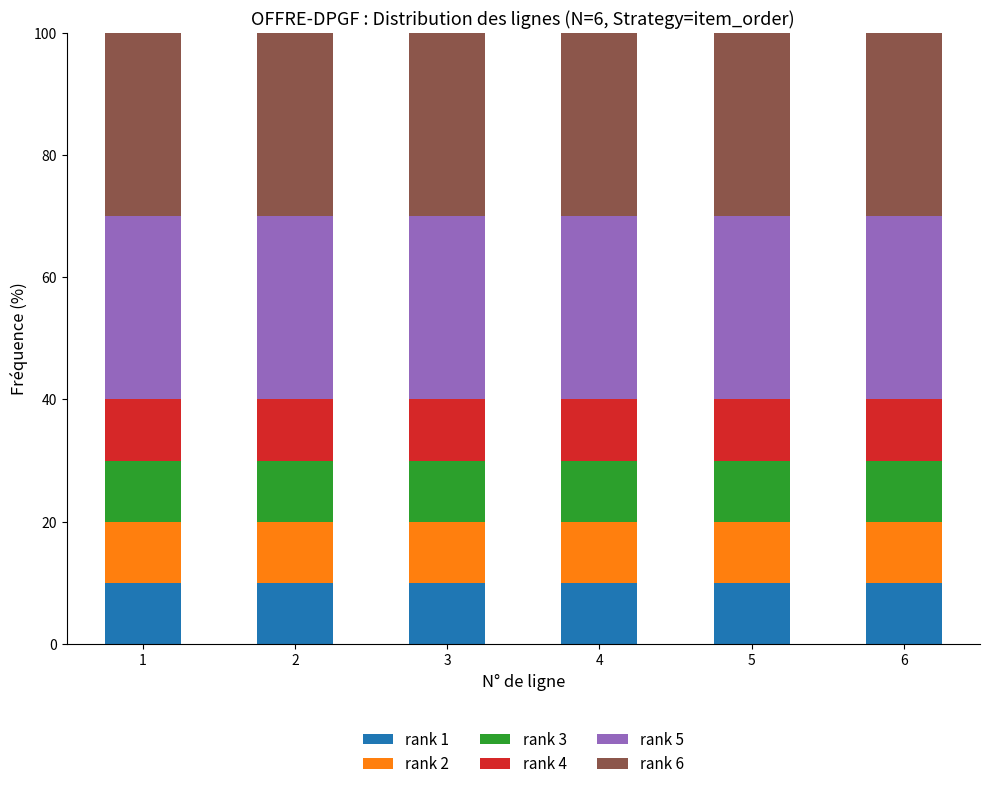

The value of rank 1 at 2 is 10. True or false?

True